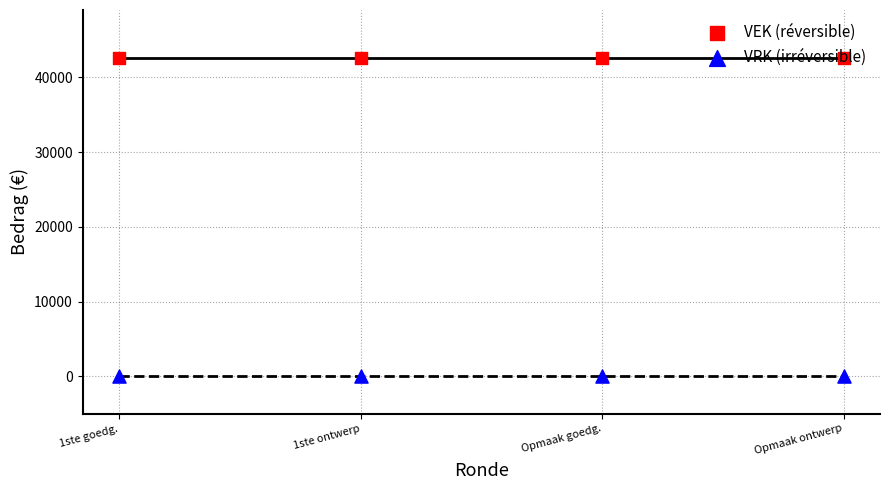

Which series has the widest spread of Y values?

VEK (réversible)